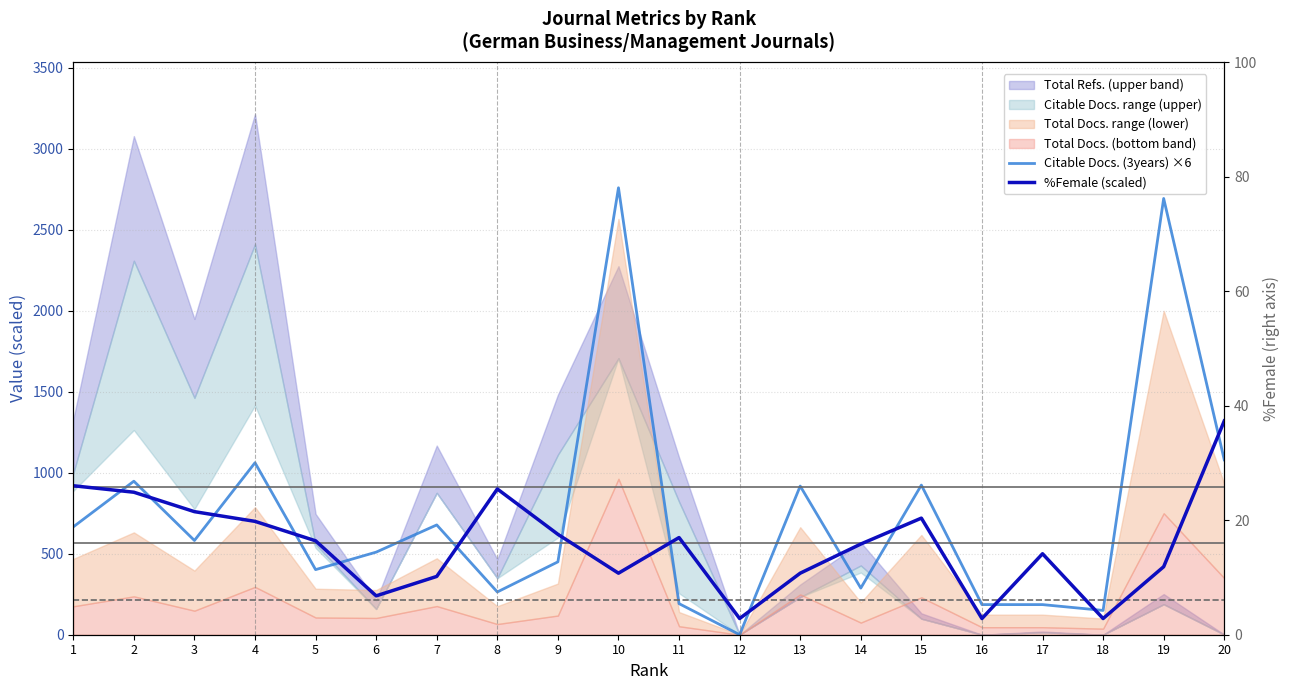

What is the difference between the highest and lowest values at 6?

270